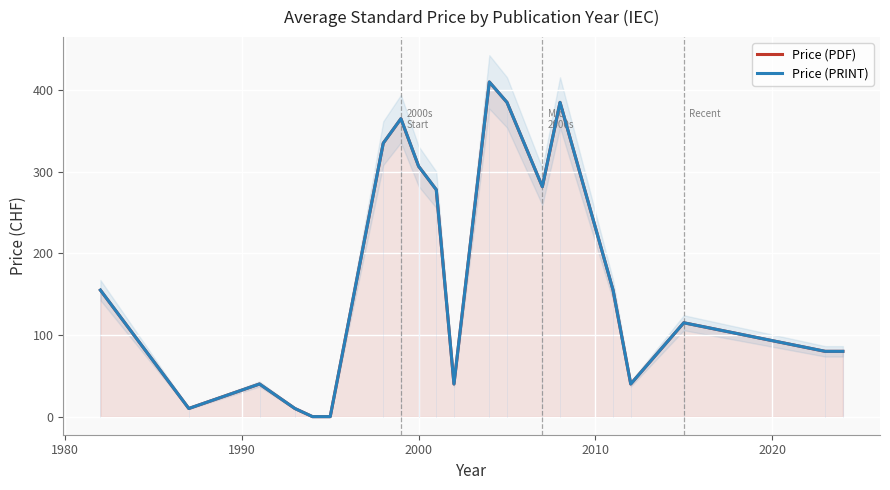

True or false: Price (PDF) and Price (PRINT) intersect in this chart.

False